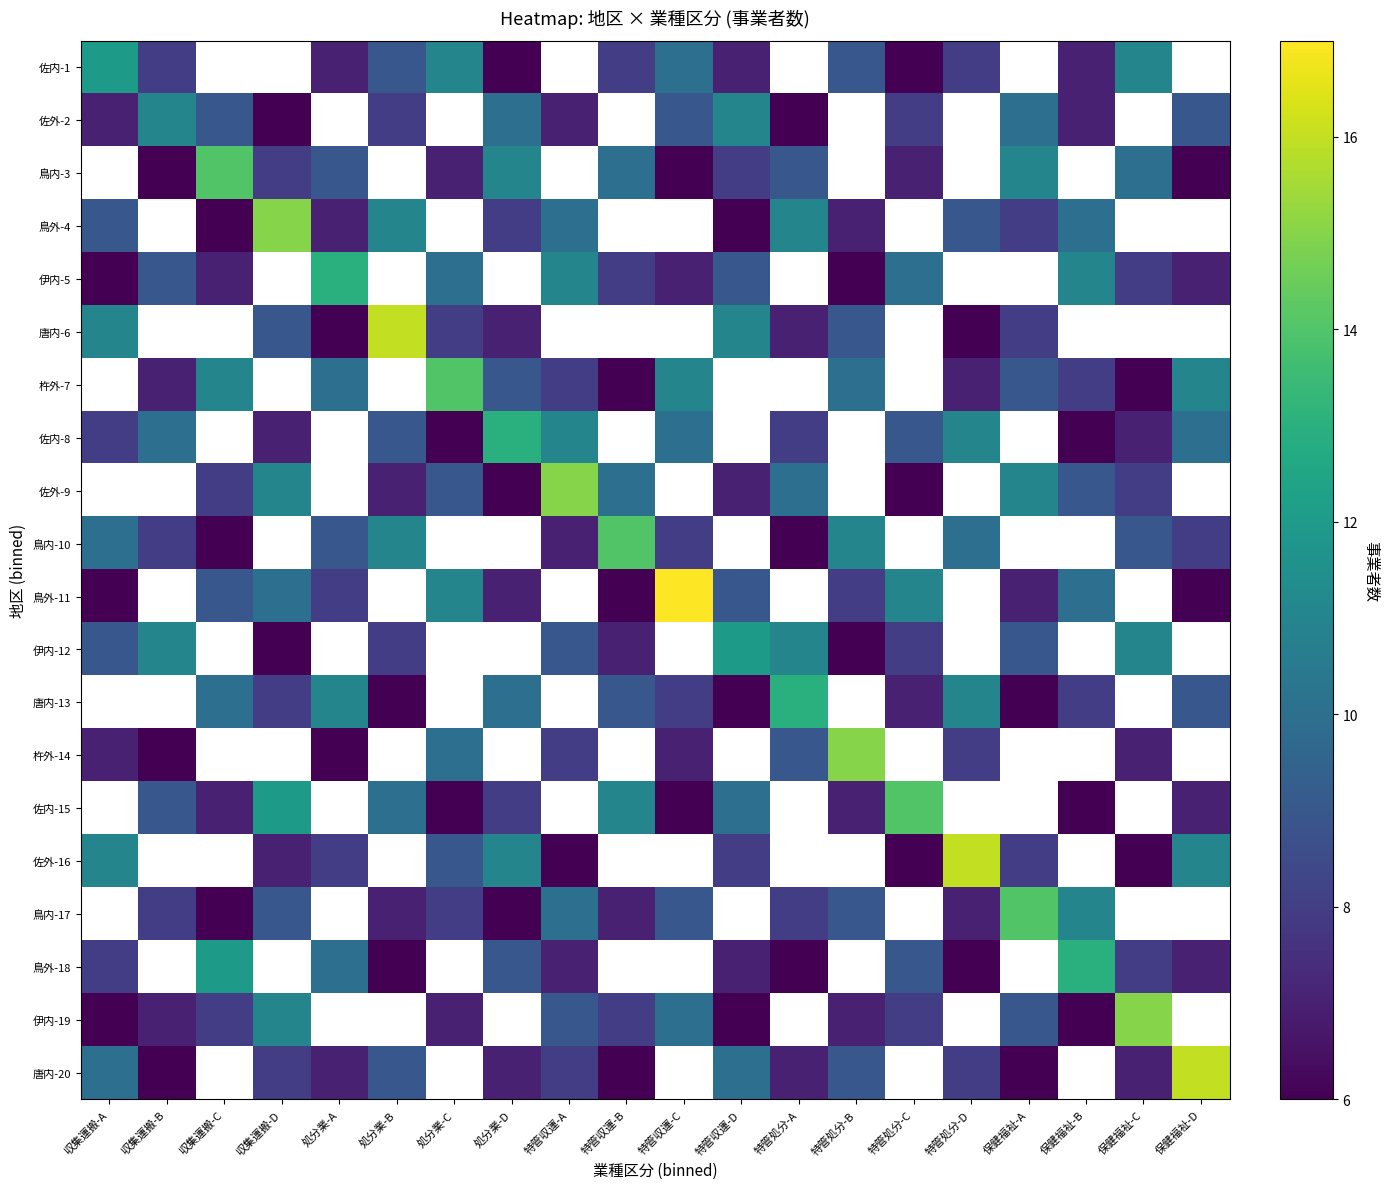

List the labels in order of 佐内-8 value, smallest first.

処分業-C, 保健福祉-B, 収集運搬-A, 収集運搬-B, 収集運搬-C, 収集運搬-D, 処分業-A, 保健福祉-C, 特管処分-A, 処分業-B, 特管収運-C, 特管収運-A, 処分業-D, 特管収運-B, 特管収運-D, 特管処分-B, 特管処分-C, 保健福祉-D, 特管処分-D, 保健福祉-A